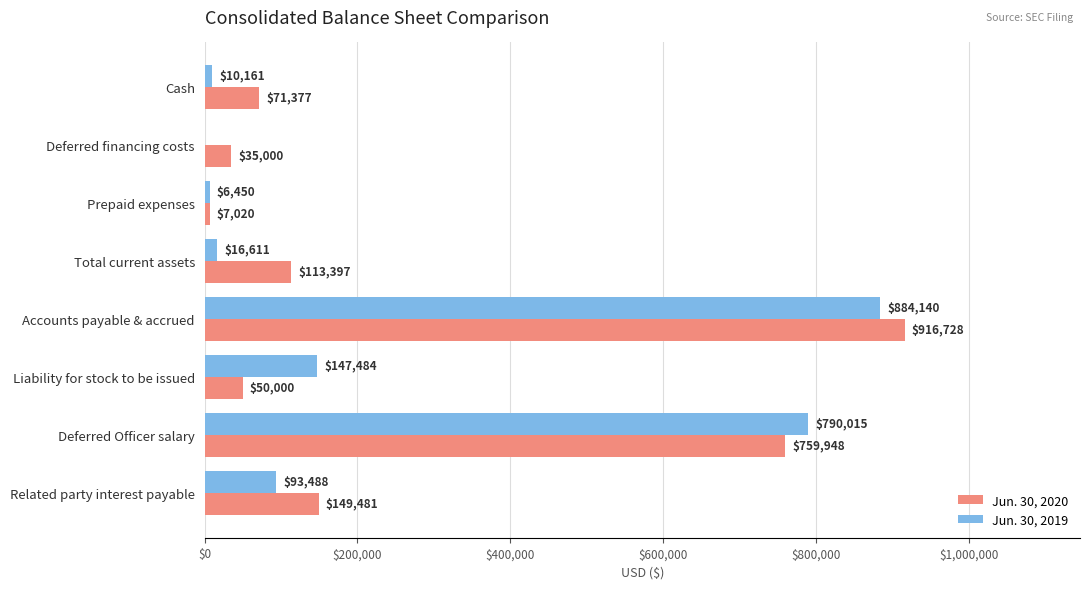

At which label does Jun. 30, 2019 reach its peak?

Accounts payable & accrued